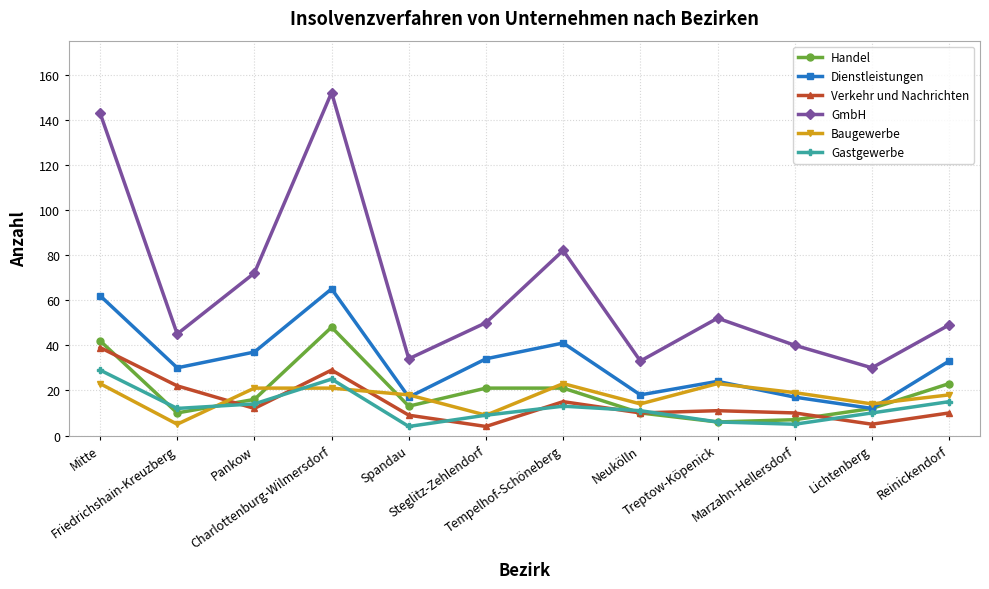

Is this an area chart (filled region under the line)?

No